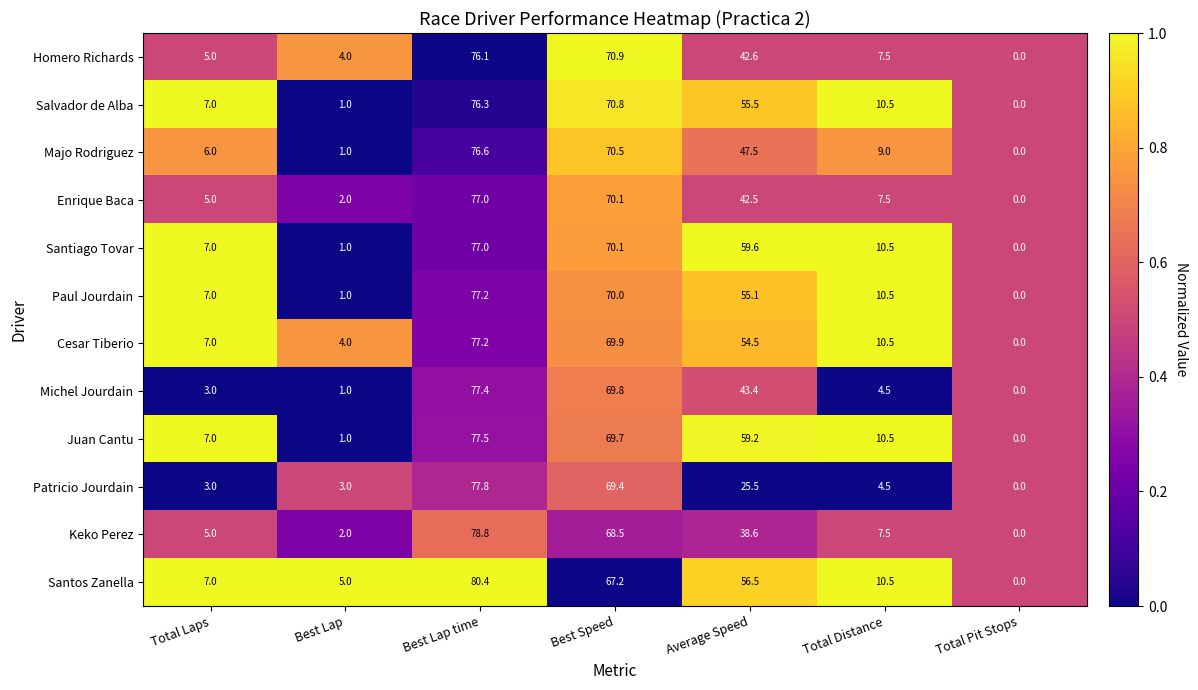

At which category does the chart reach its peak across all series?

Best Lap time